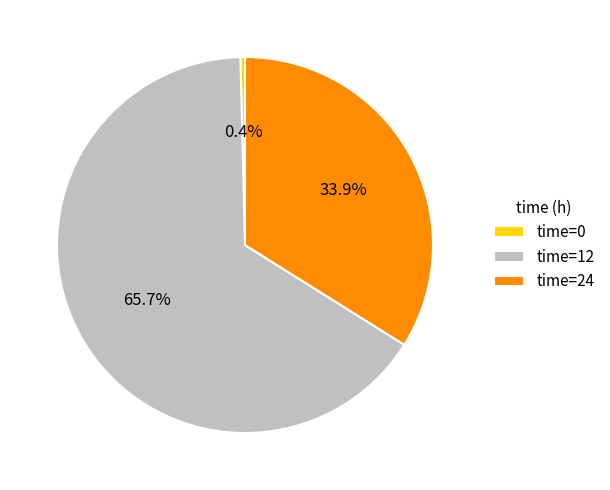

Which has a higher value, time=24 or time=12?

time=12